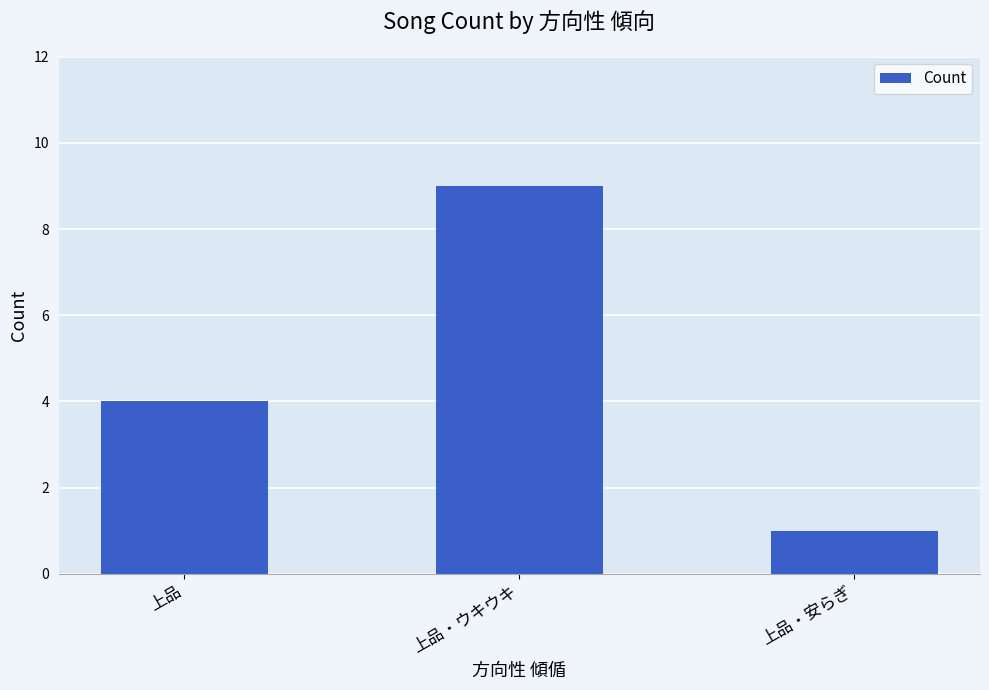

List the labels in order of value, smallest first.

上品・安らぎ, 上品, 上品・ウキウキ